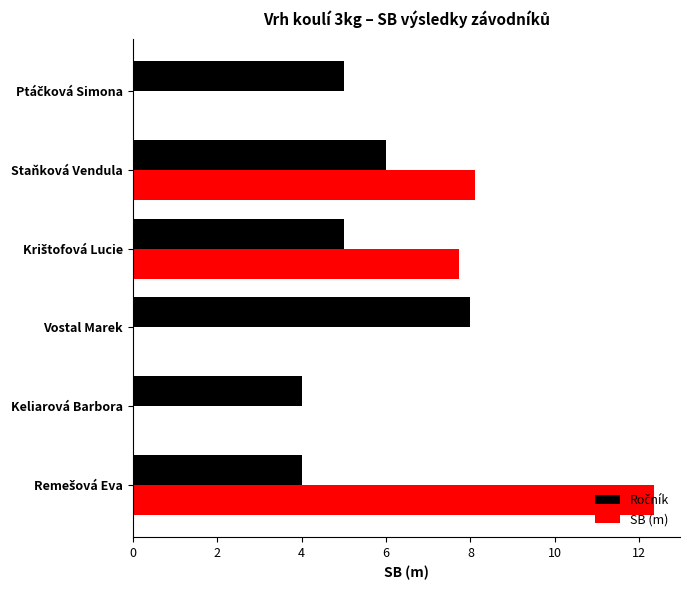

True or false: SB (m) has a value of 3.9 at Vostal Marek.

False